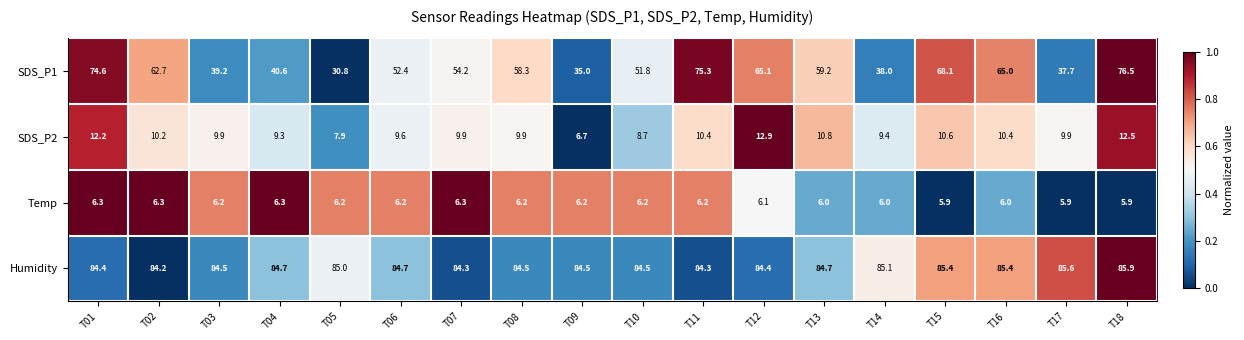

List the series in order of their peak value, highest first.

Humidity, SDS_P1, SDS_P2, Temp